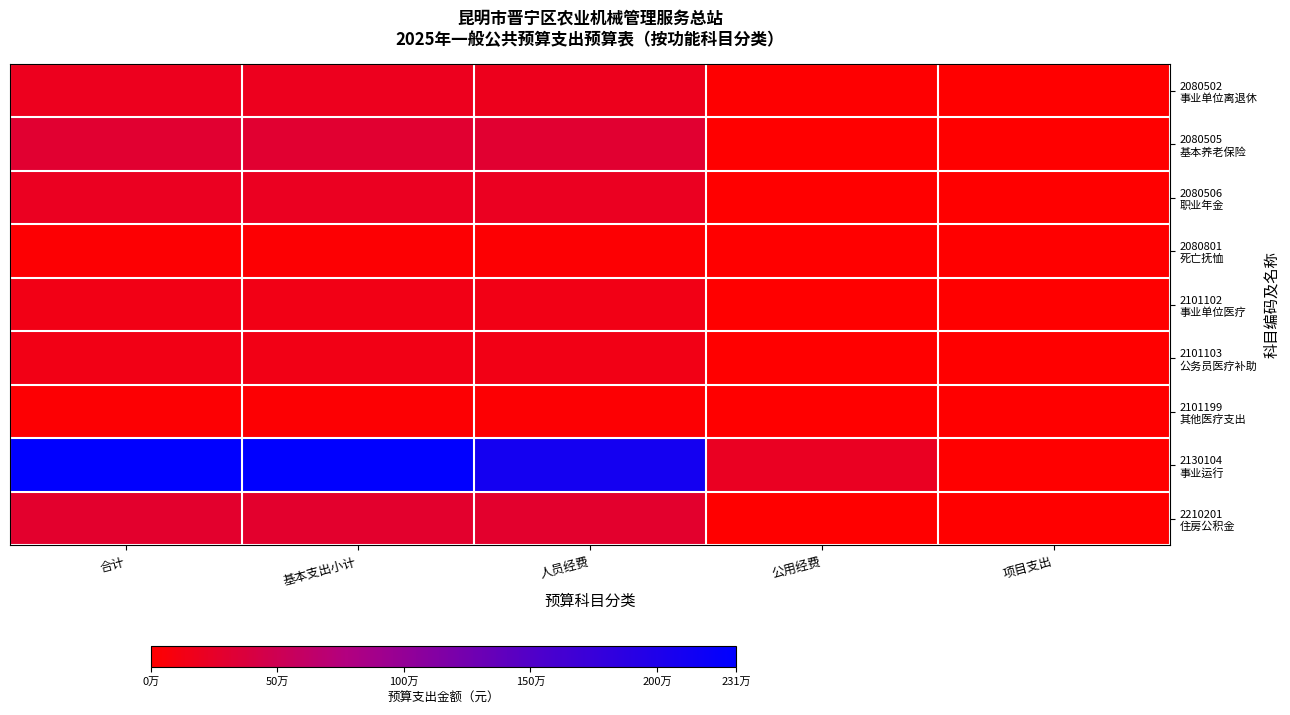

What is the spread (max minus min) of values at 合计?

2293334.8